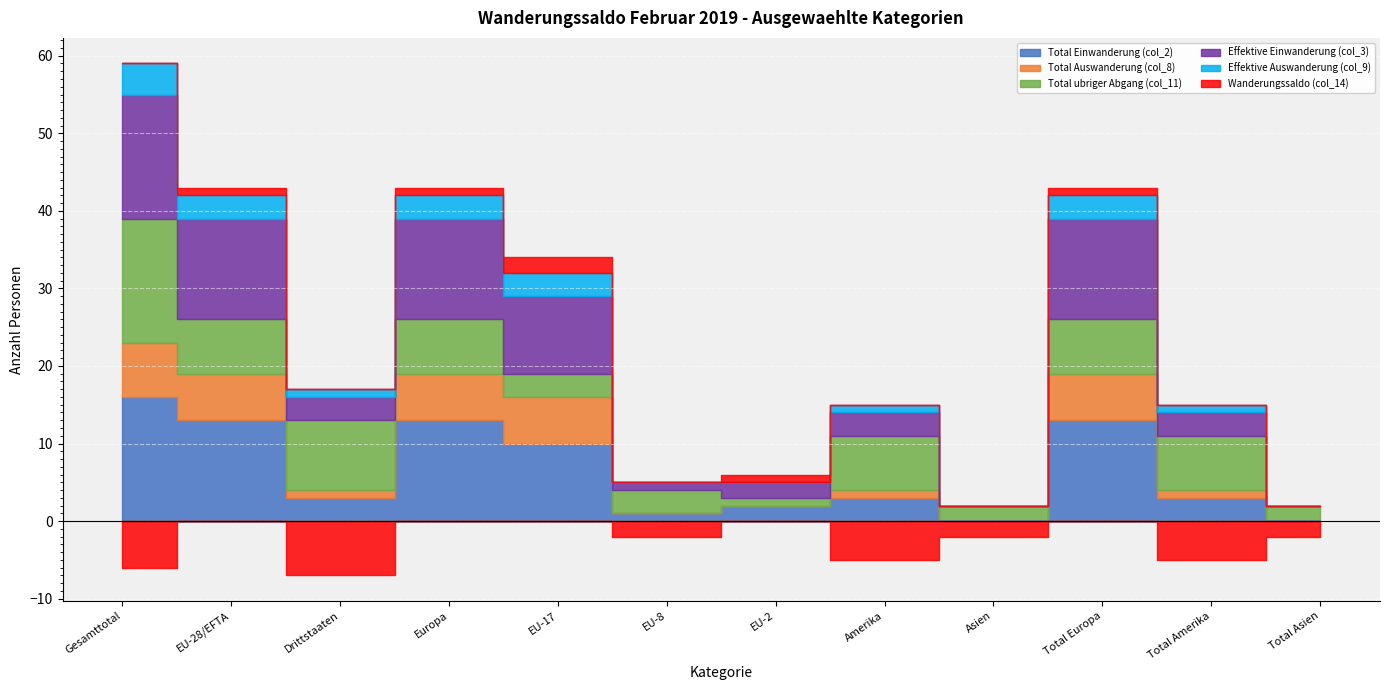

True or false: Total ubriger Abgang (col_11) has more than 1 interior local peaks.

True